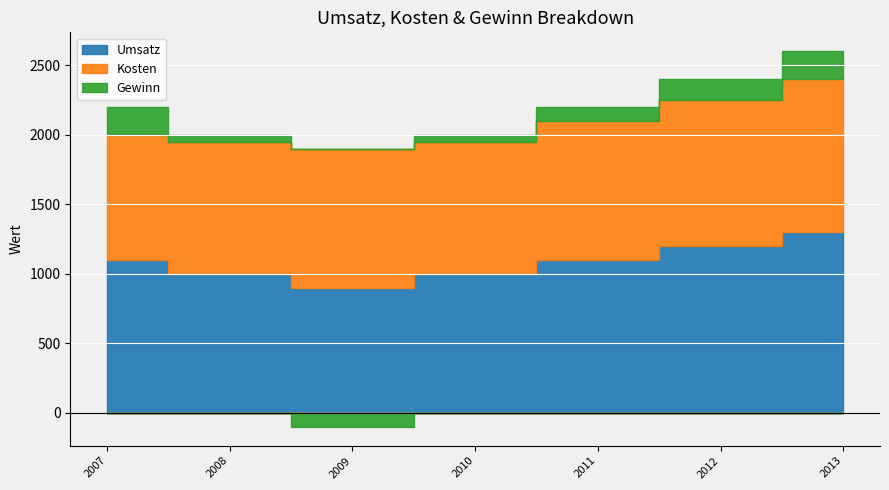

The value of Kosten at 2010 is 950. True or false?

True